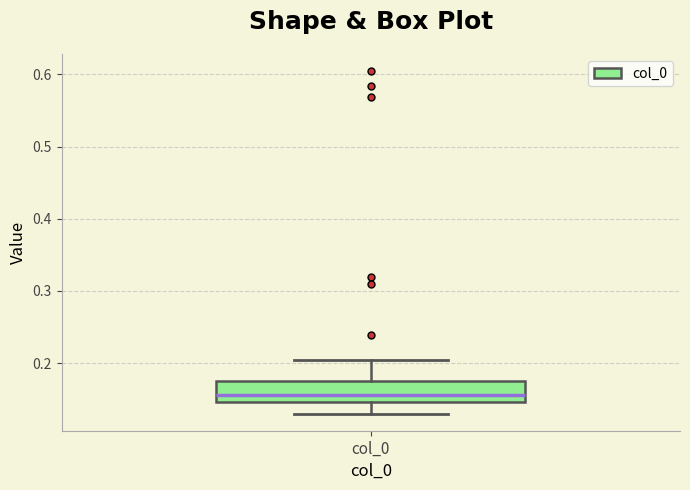

Transcribe this box plot: give where the median line is, the range the box spans, and where the two whiskers end, as read against the y-axis. The values are not printed on the chart, so give them approximately, as read against the axis.

median 0.16, box 0.15 to 0.18, whiskers 0.13 to 0.20